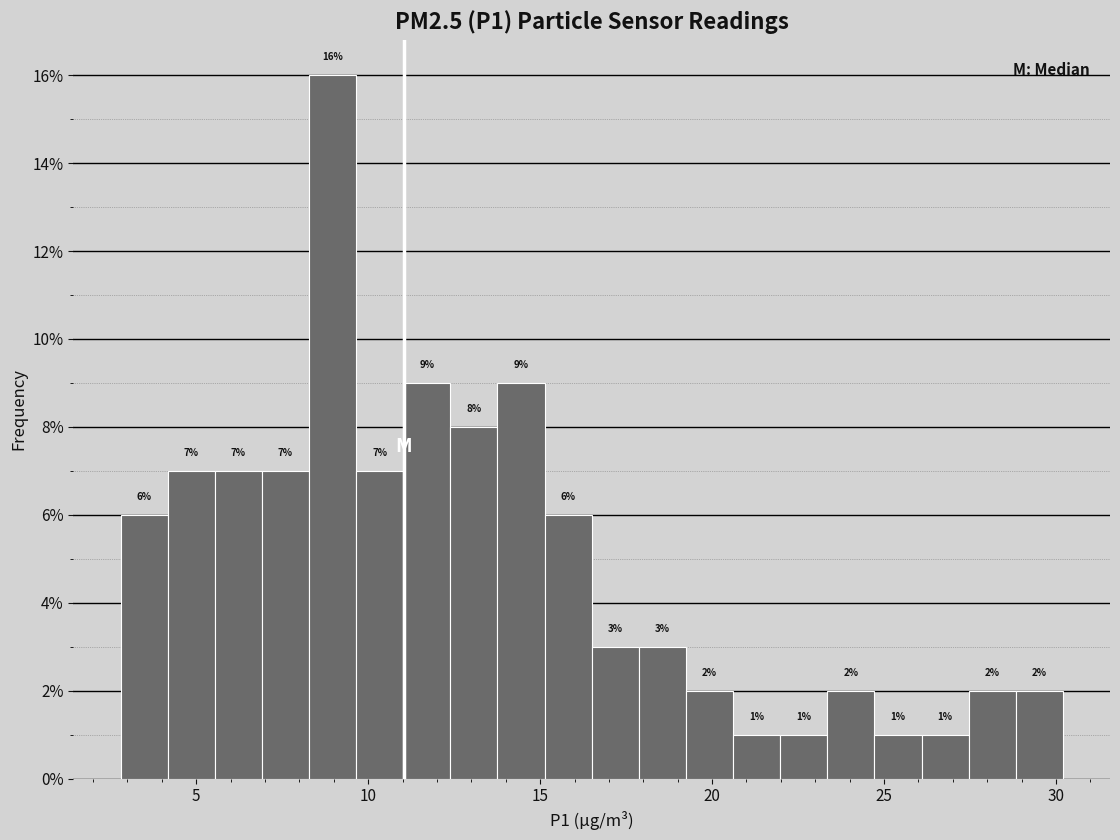

Read against the x-axis, roughly where is the centre of the tallest bar?

9.0